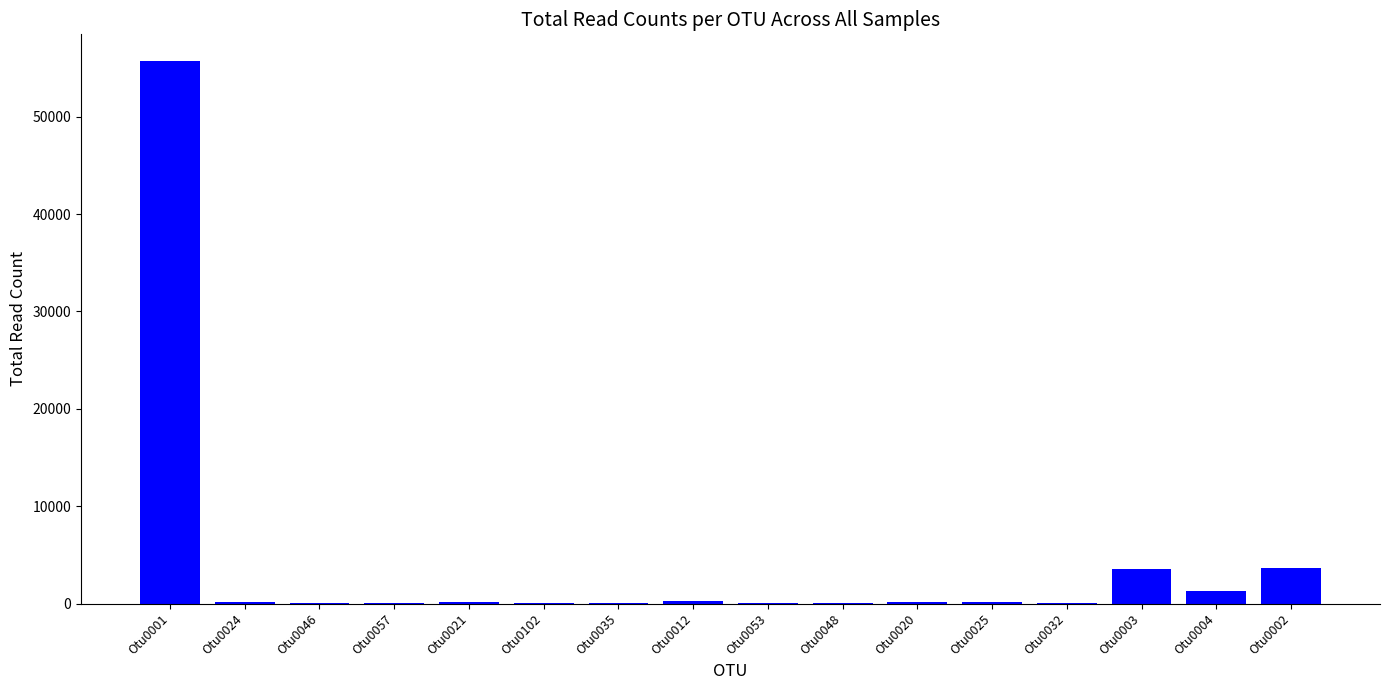

Count the number of data series in this chart.

1